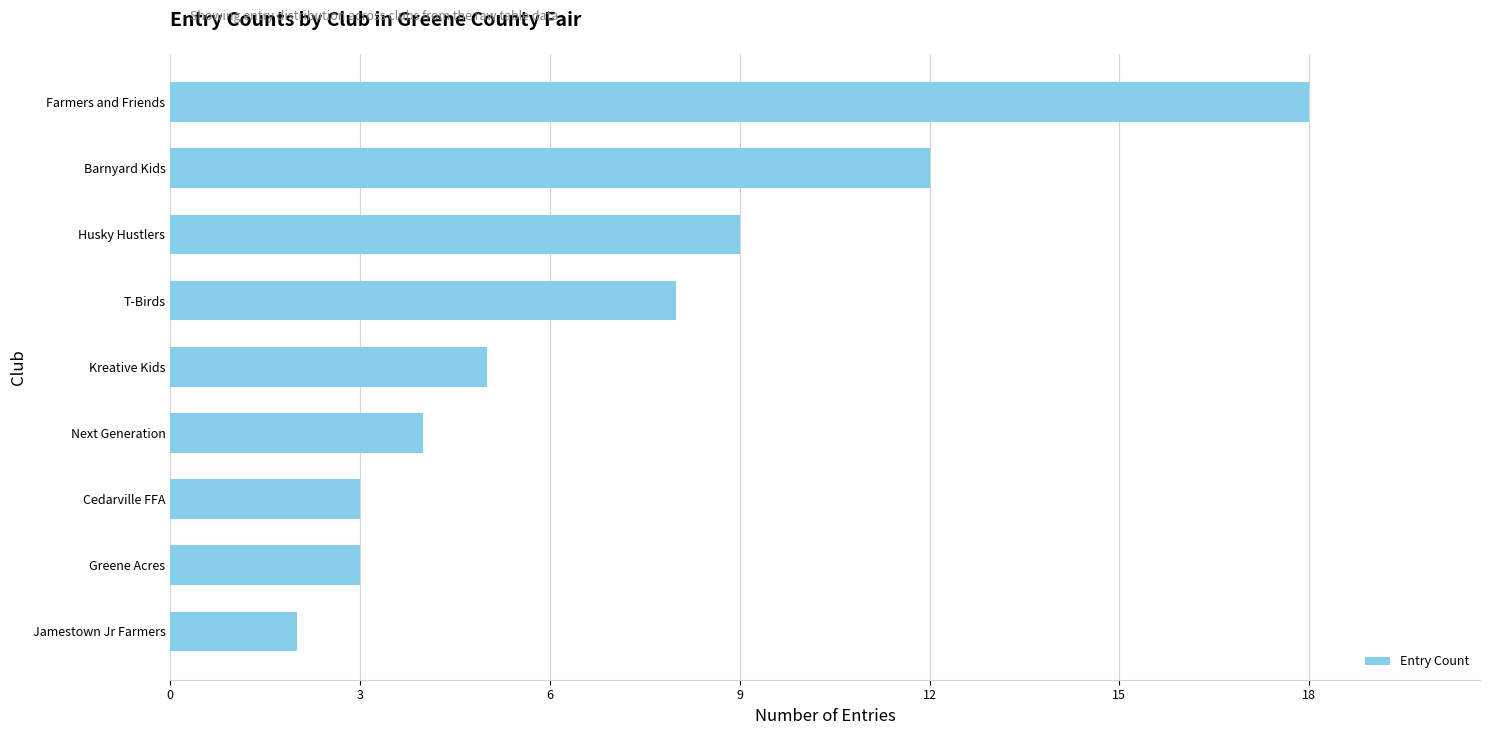

Does the chart contain any negative values?

No